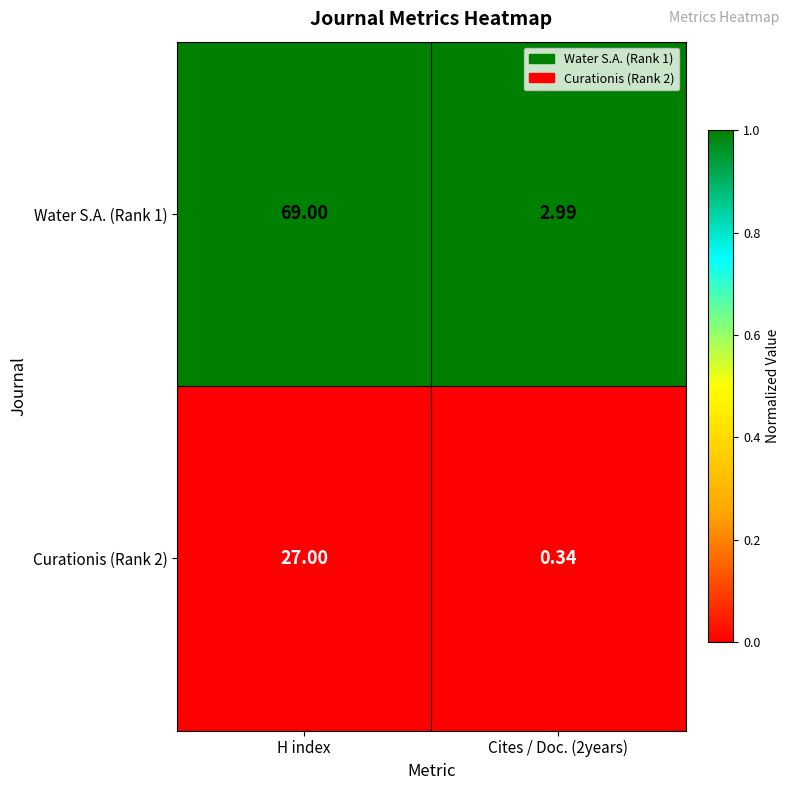

Between H index and Cites / Doc. (2years), which series saw the biggest shift?

Water S.A. (Rank 1)